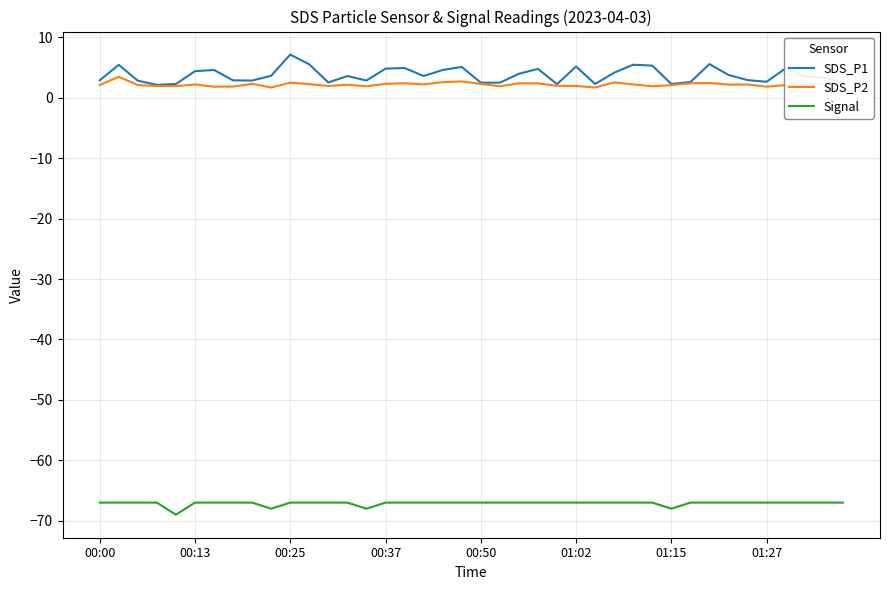

List the series in order of their peak value, lowest first.

Signal, SDS_P2, SDS_P1